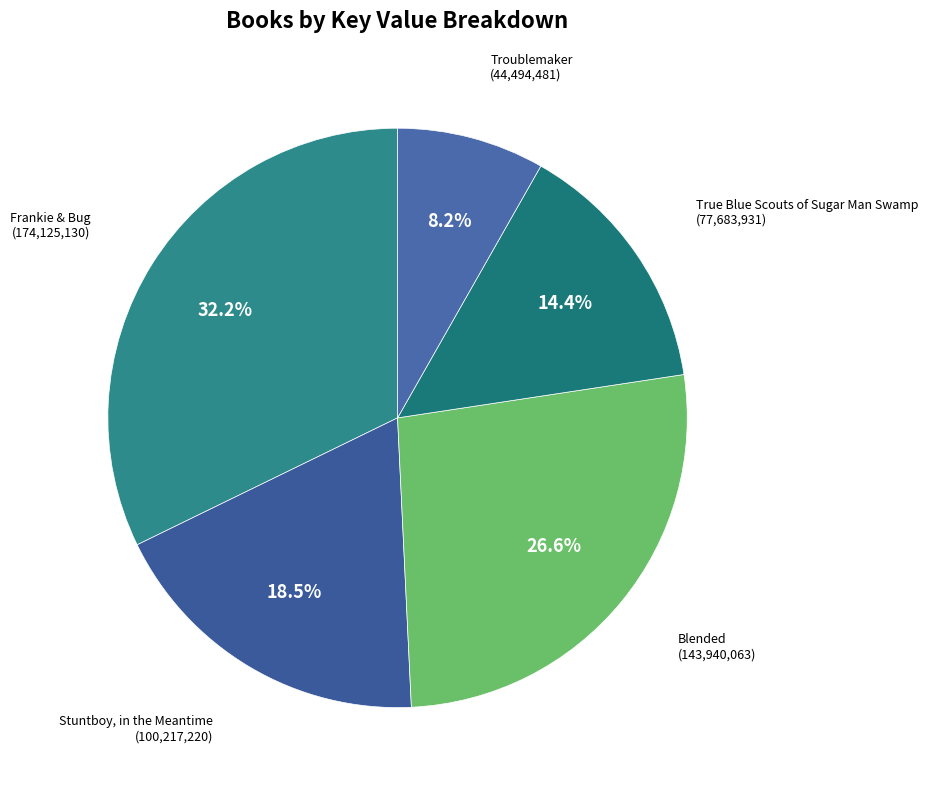

Rank the categories by value from highest to lowest.

Frankie & Bug, Blended, Stuntboy, in the Meantime, True Blue Scouts of Sugar Man Swamp, Troublemaker